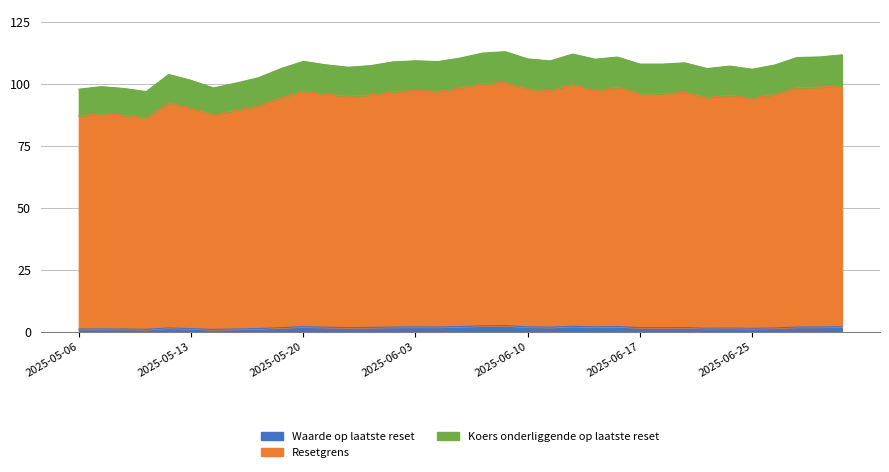

Which has a higher value, 2025-06-12 or 2025-05-06?

2025-06-12